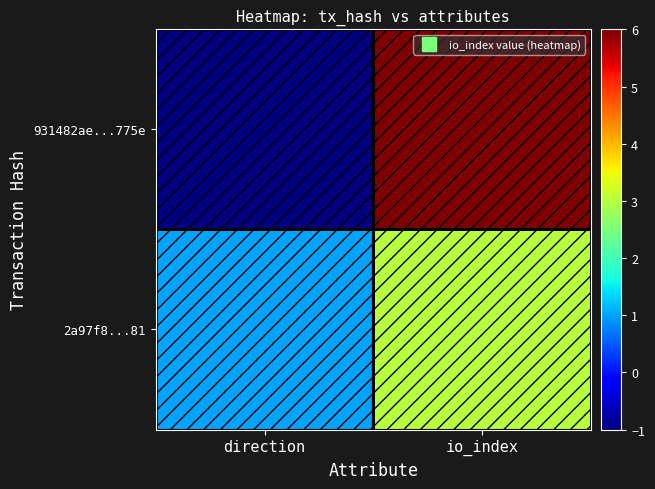

How many data points does each series have?

2